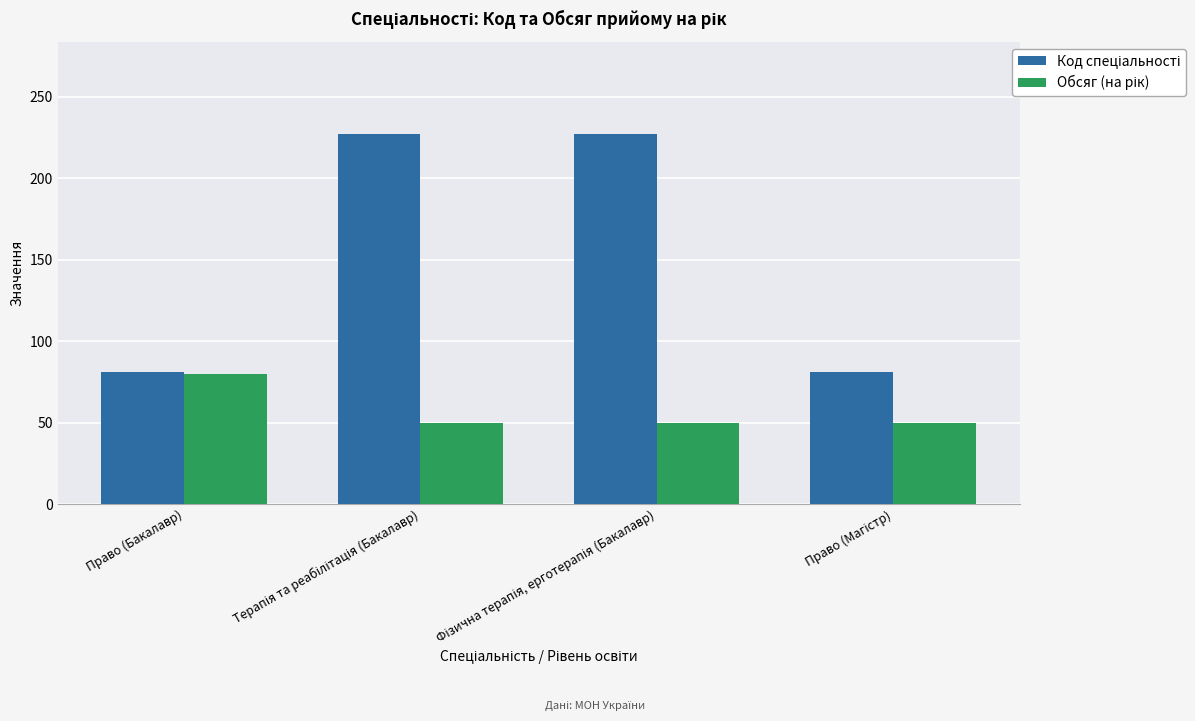

What is the minimum value shown in the chart?

50